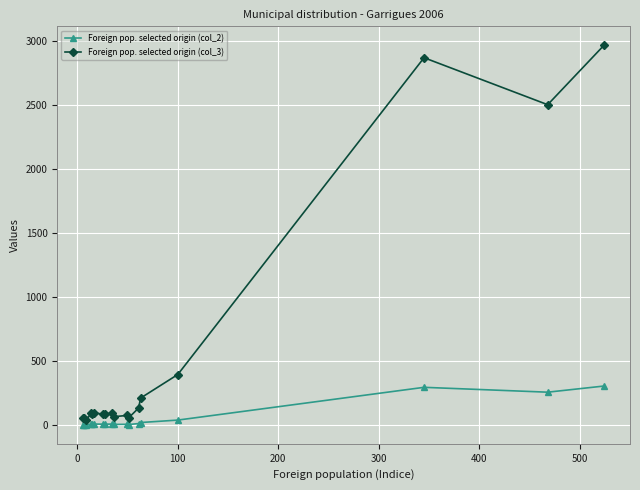

Does the chart have visible grid lines?

Yes